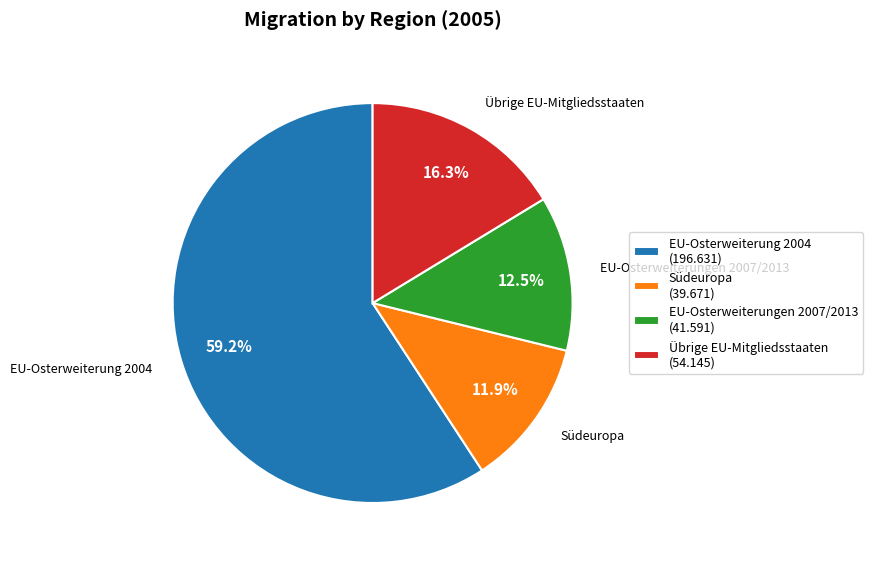

Combined, what portion of the pie is EU-Osterweiterung 2004 and Südeuropa?

71.2%